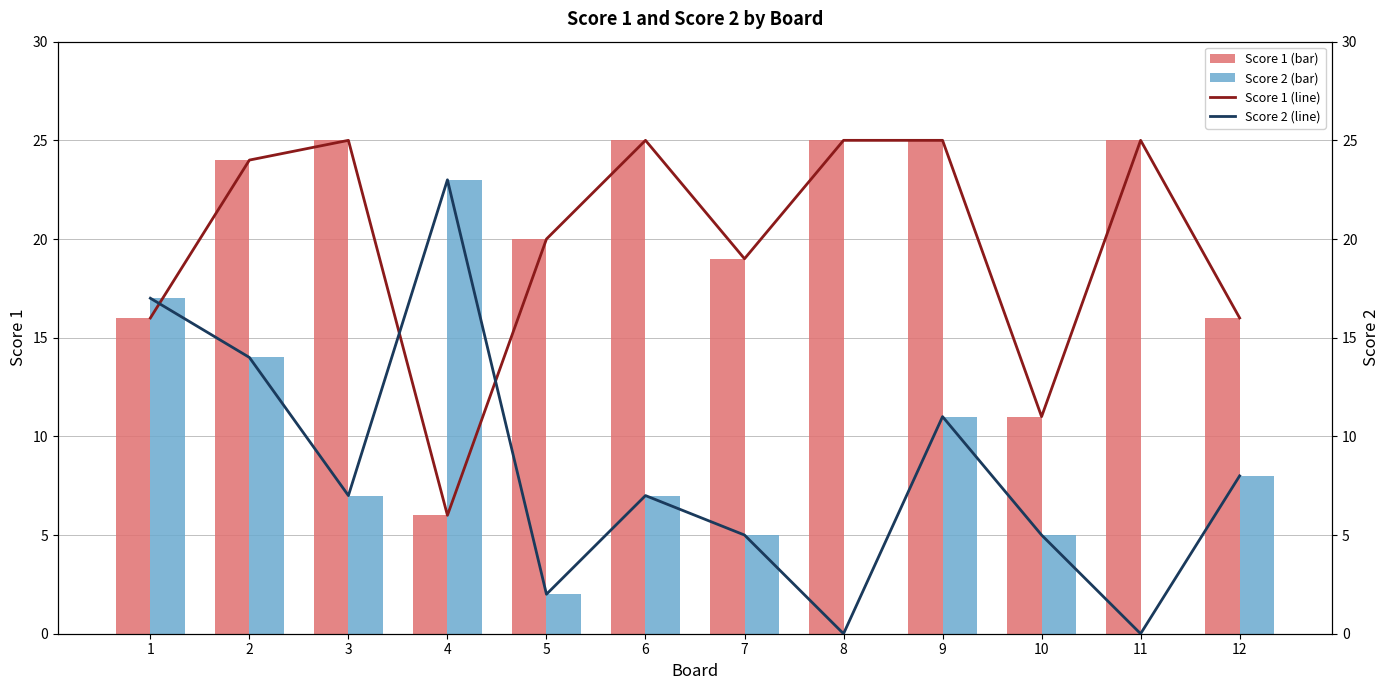

What is the approximate value of Score 1 (bar) at 11?

25